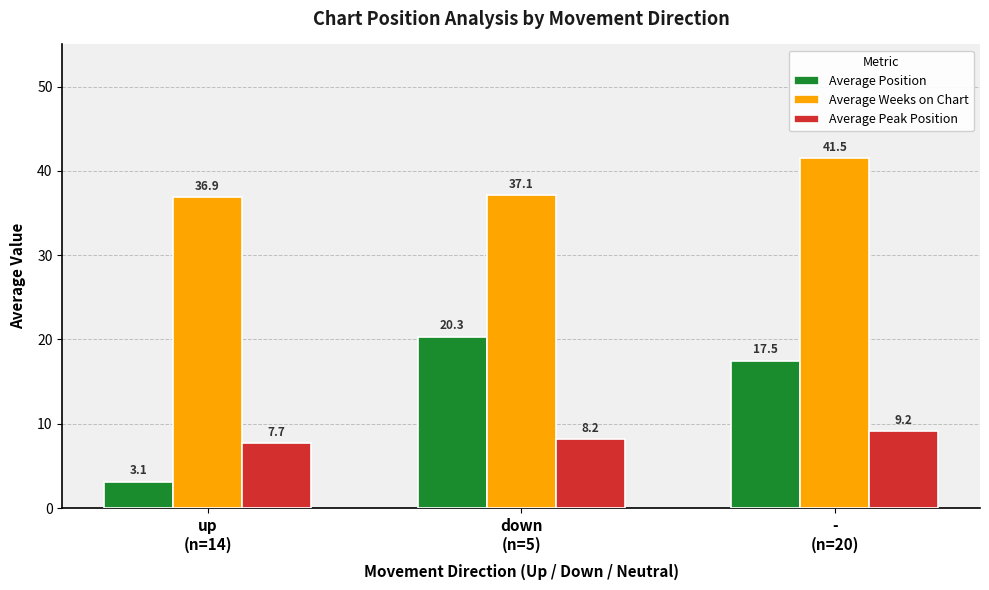

What value does the Average Peak Position series have at -
(n=20)?

9.2